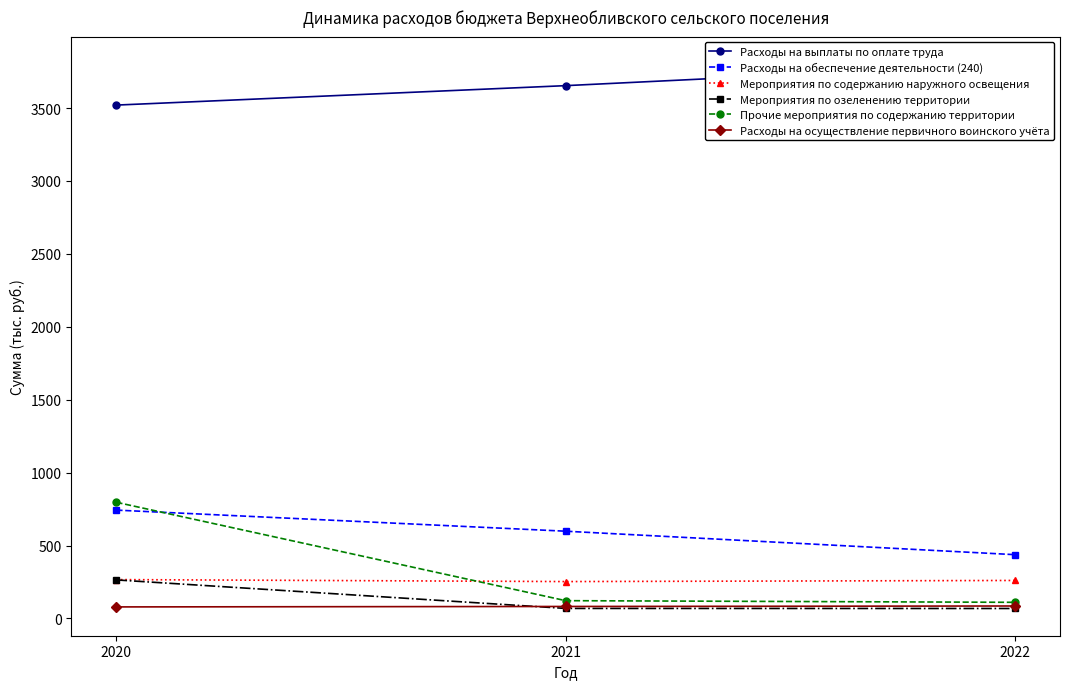

How many lines are shown in the chart?

6